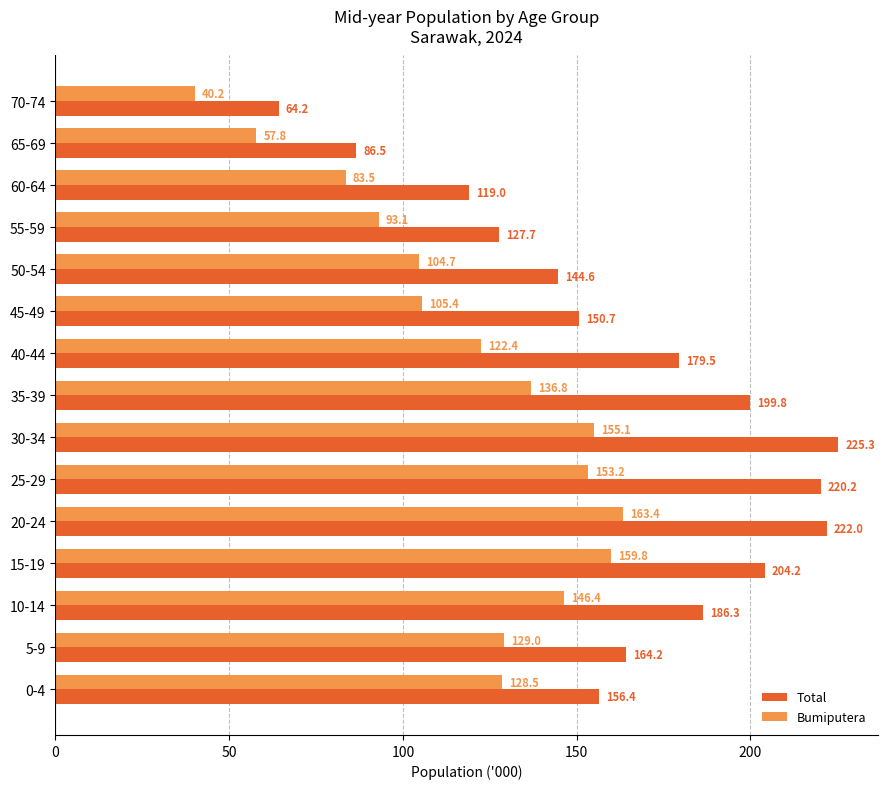

What is the maximum value shown in the chart?

225.3